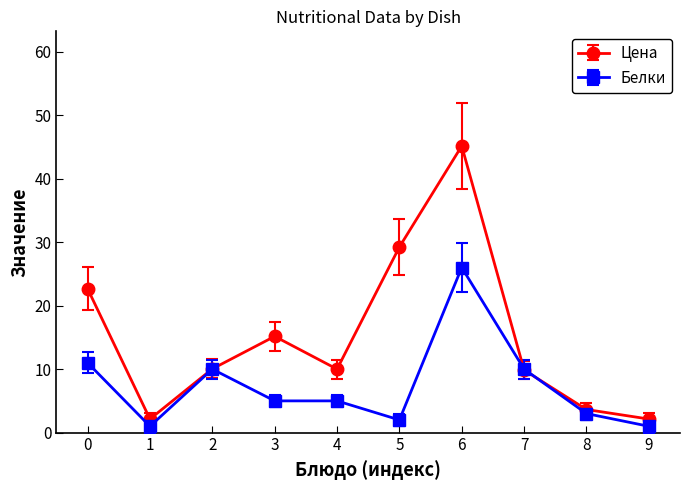

What is the maximum value for Белки?

26.0